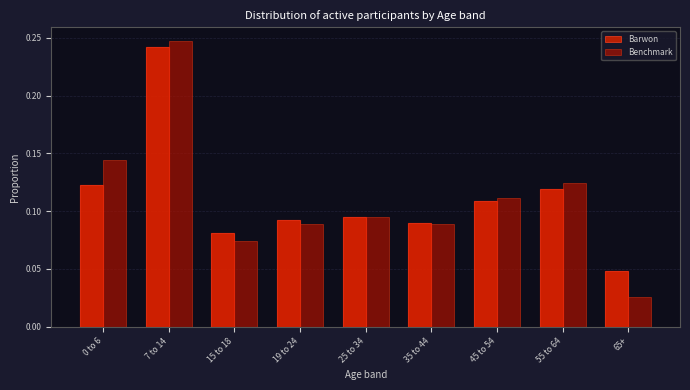

Does the chart contain stacked bars?

No